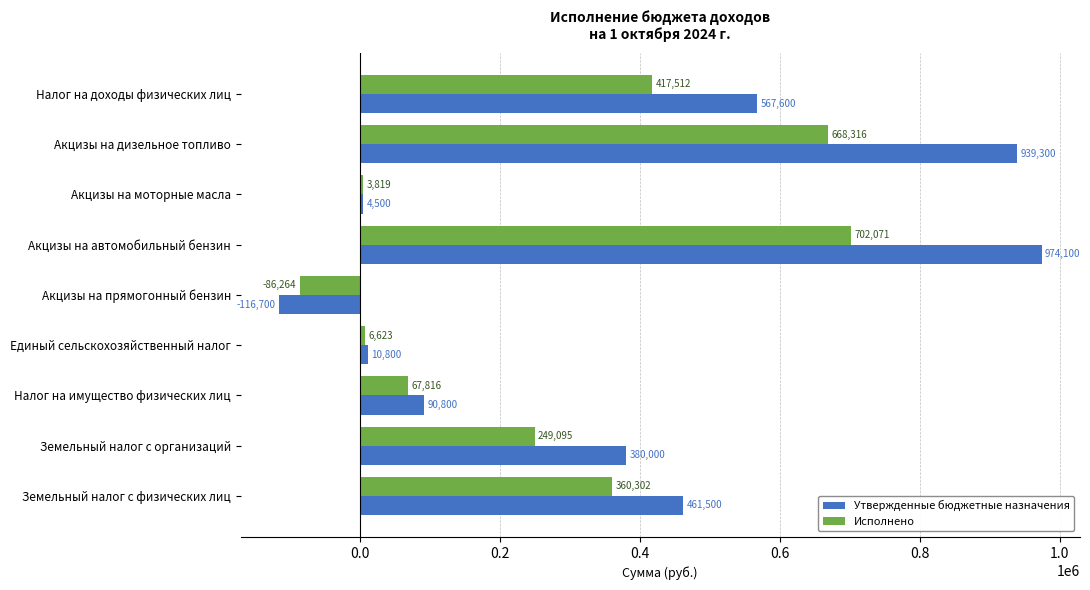

Read the Исполнено value at Земельный налог с организаций.

249095.4